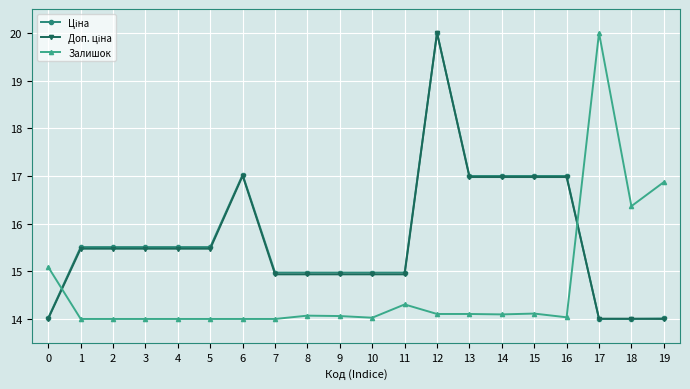

The Залишок series shows 2.8 at 10. True or false?

False